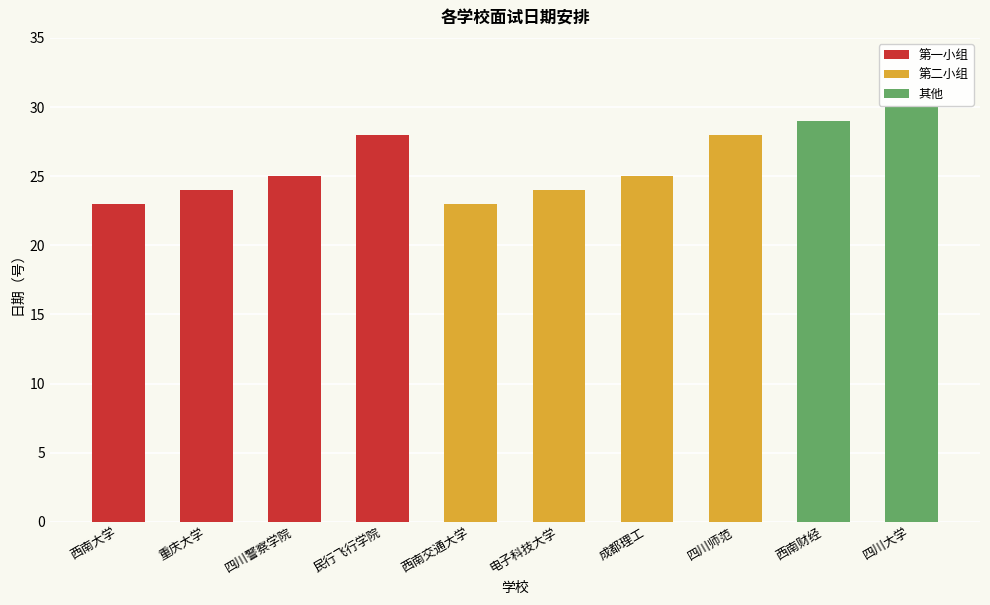

The chart shows a value of 6 at 重庆大学. True or false?

False